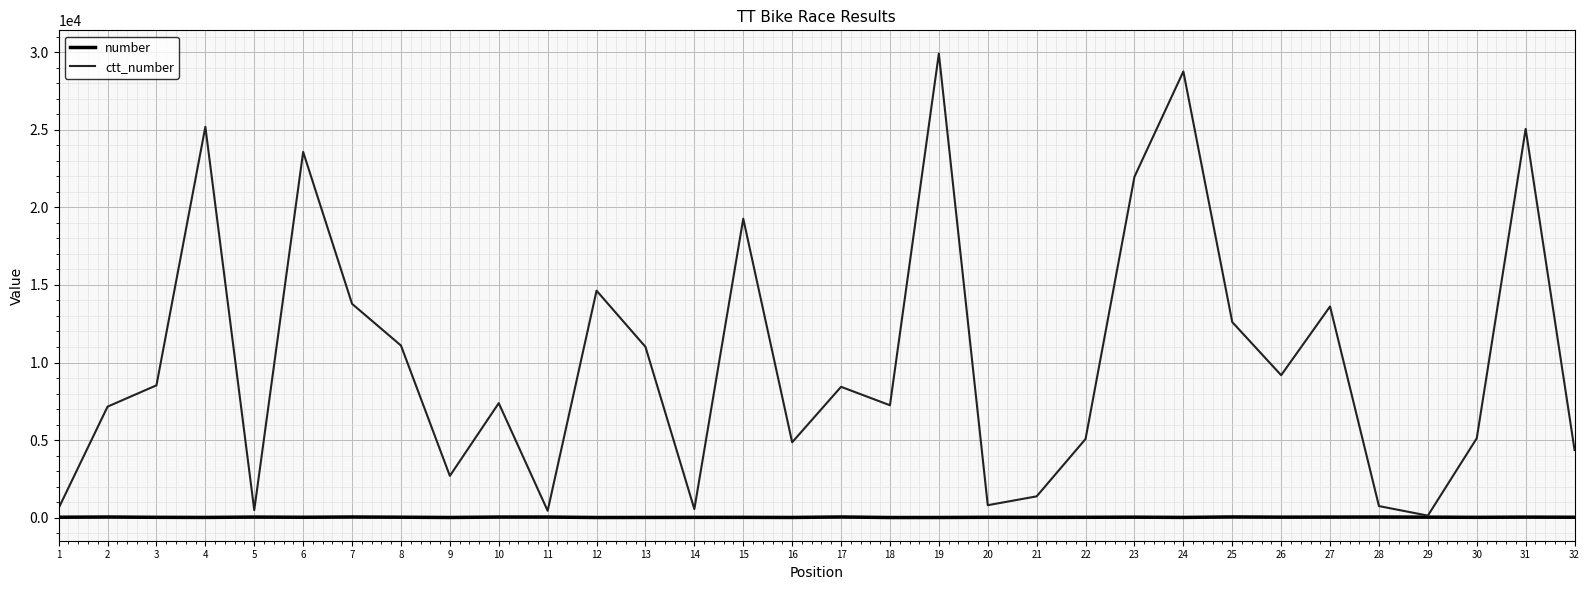

What is the difference between the highest and lowest values at 20?

780